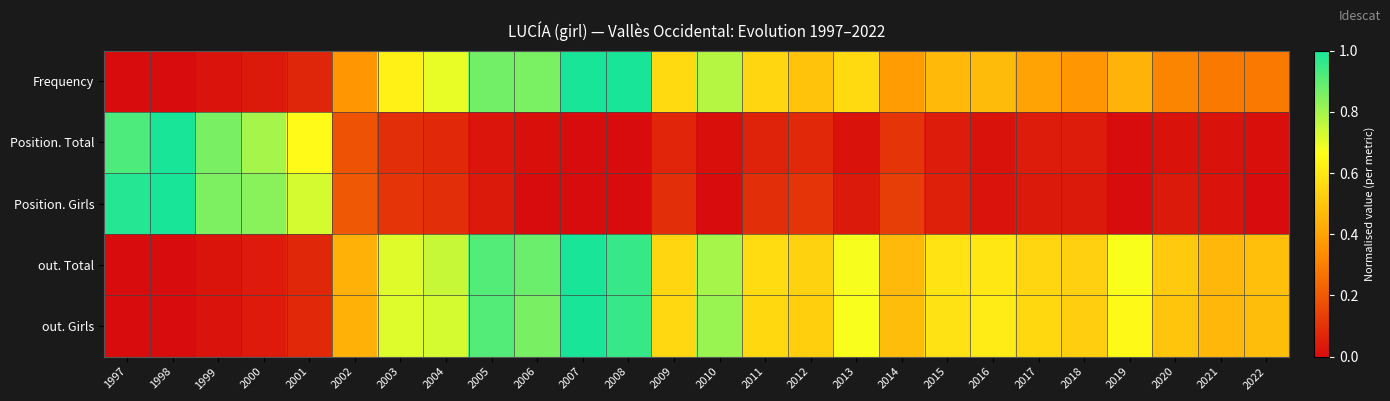

What is the greatest value displayed?

1.0